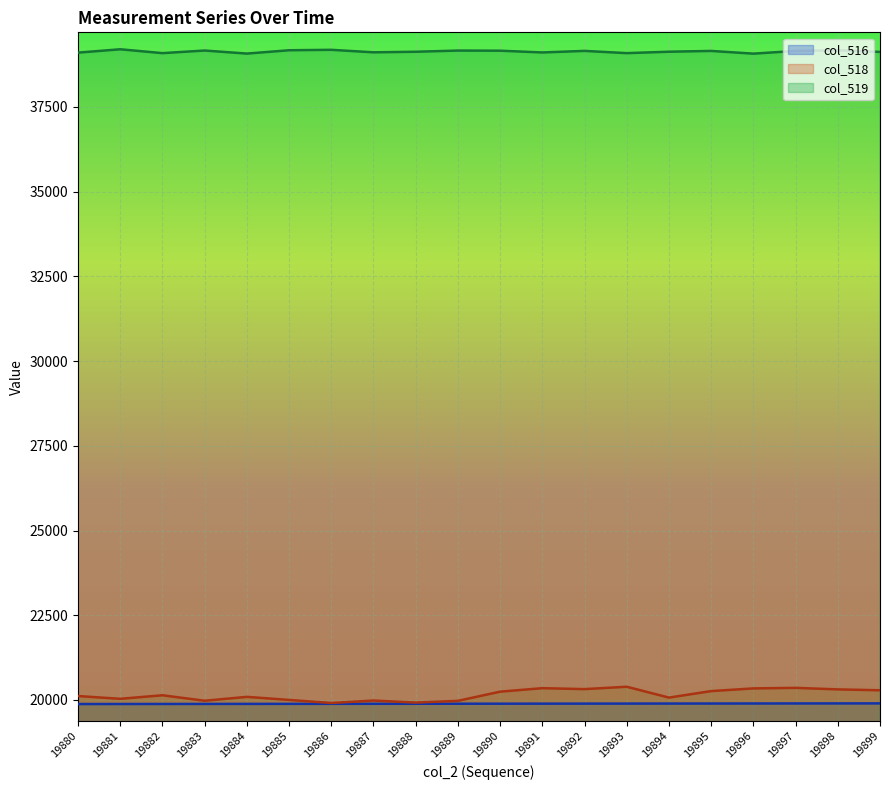

At how many categories does at least one series exceed 25401?

20